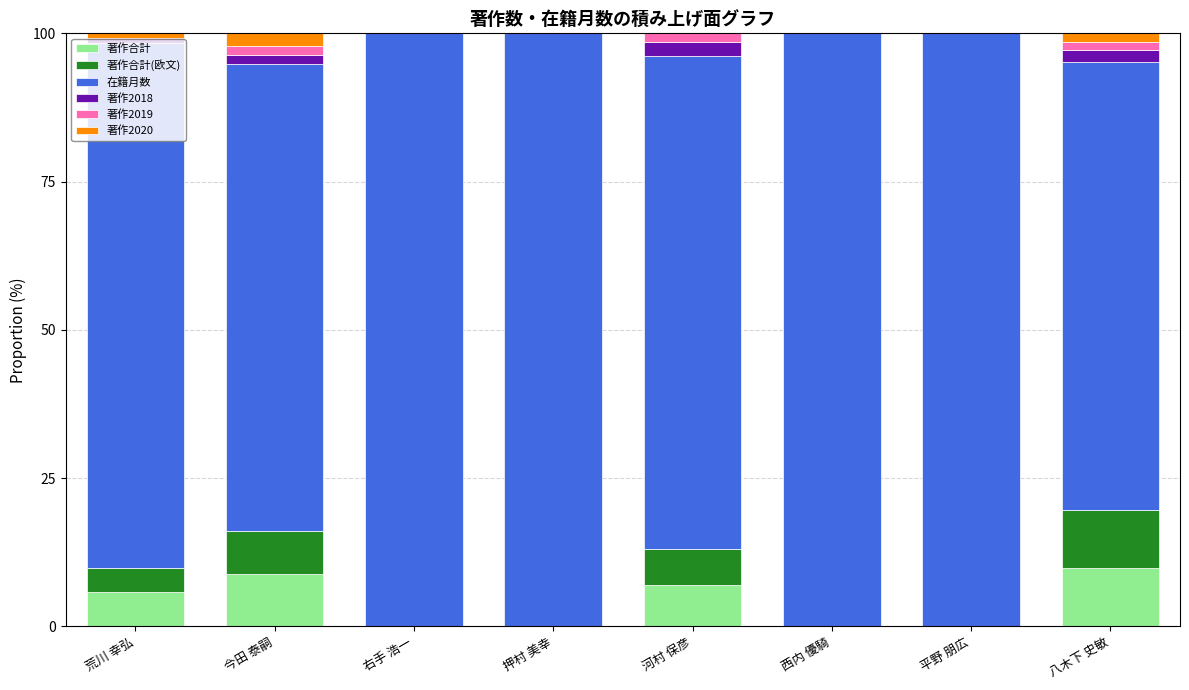

What is the total value across all series at 押村 美幸?

100.0